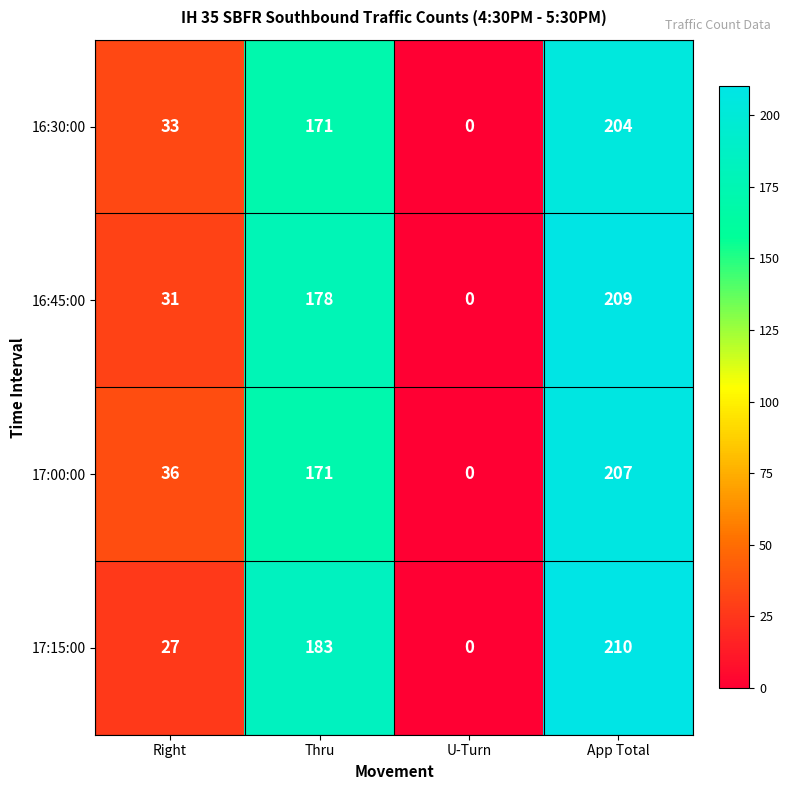

What is the difference between the 17:00:00 values at Thru and U-Turn?

171